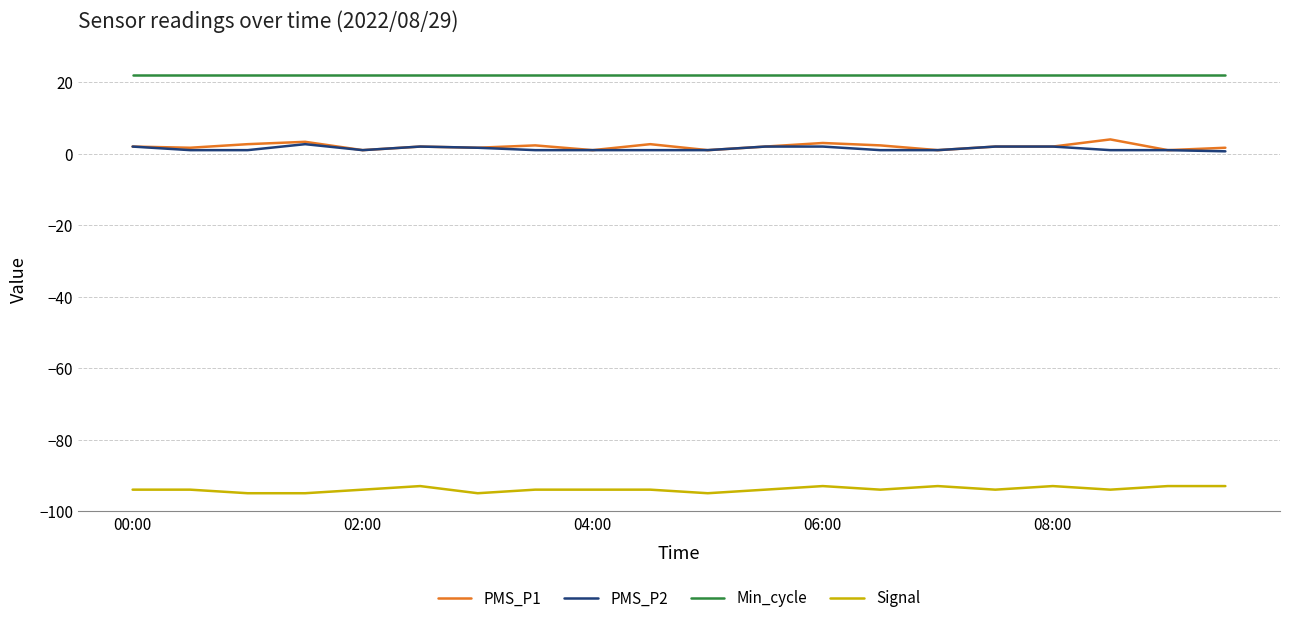

What is the highest value of the Signal series?

-93.0